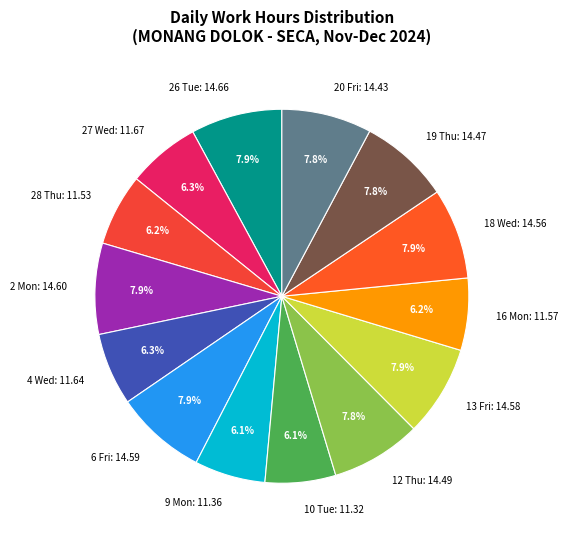

Between 19 Thu: 14.47 and 27 Wed: 11.67, which is larger?

19 Thu: 14.47